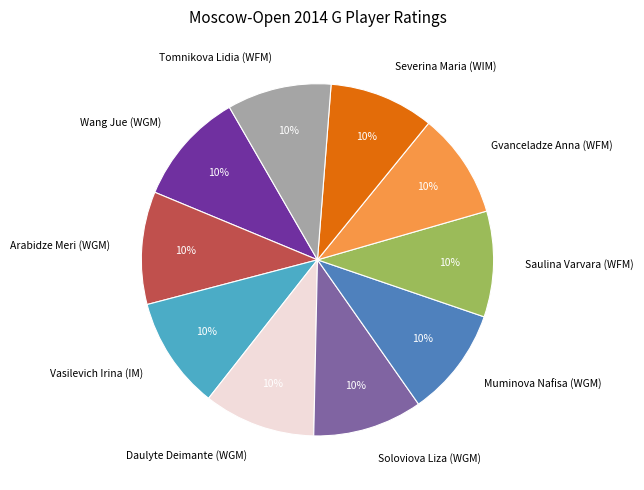

What is the ratio of the value at Muminova Nafisa (WGM) to the value at Arabidze Meri (WGM)?

1.0